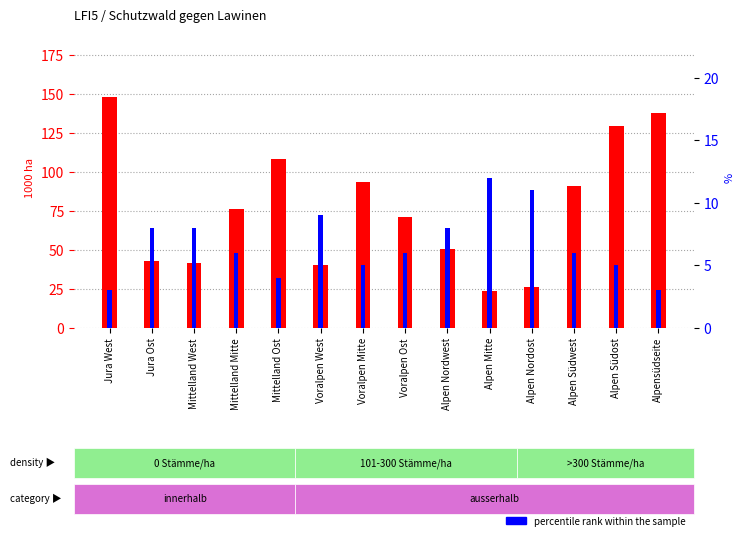

What position from the left is Voralpen Ost?

8